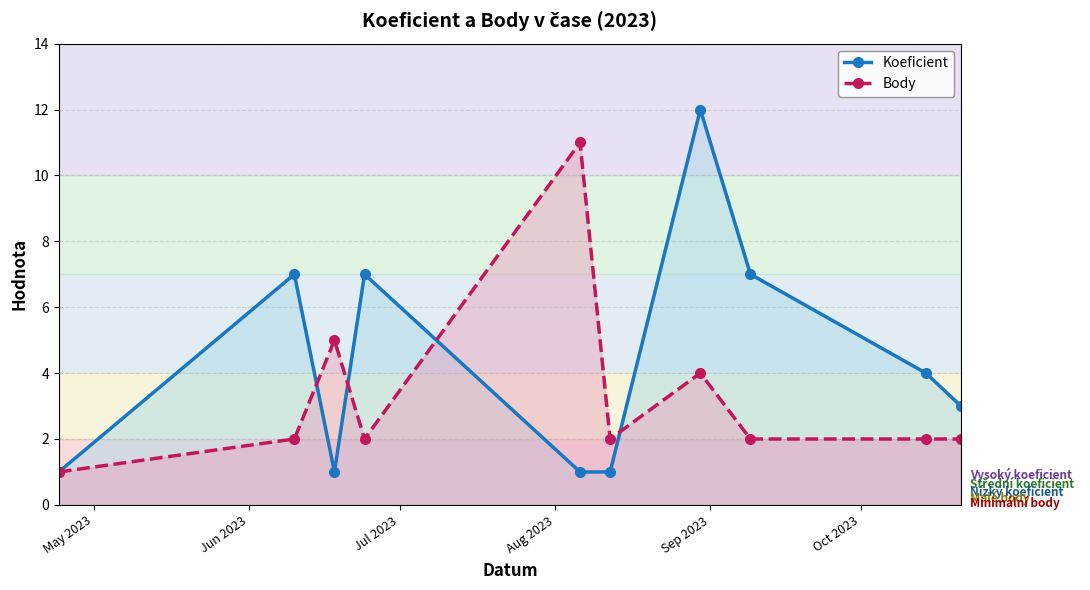

Reading left to right, list all the values displayed in this chart.

Koeficient: 1	7	1	7	1	1	12	7	4	3
Body: 1	2	5	2	11	2	4	2	2	2